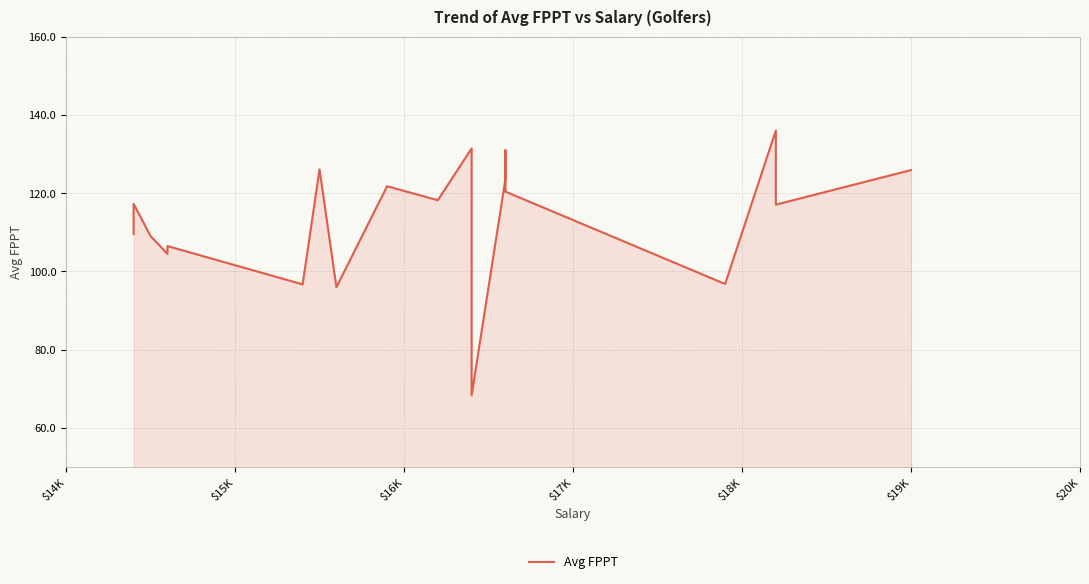

Reading left to right, transcribe all the data shown in this chart.

109.6	117.3	109.1	104.5	106.5	96.7	126.1	96.0	121.8	118.2	131.4	126.8	68.4	123.6	131.0	120.4	96.8	136.0	117.1	125.9